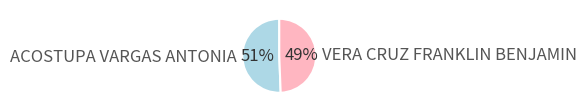

Count the number of slices in the pie.

2